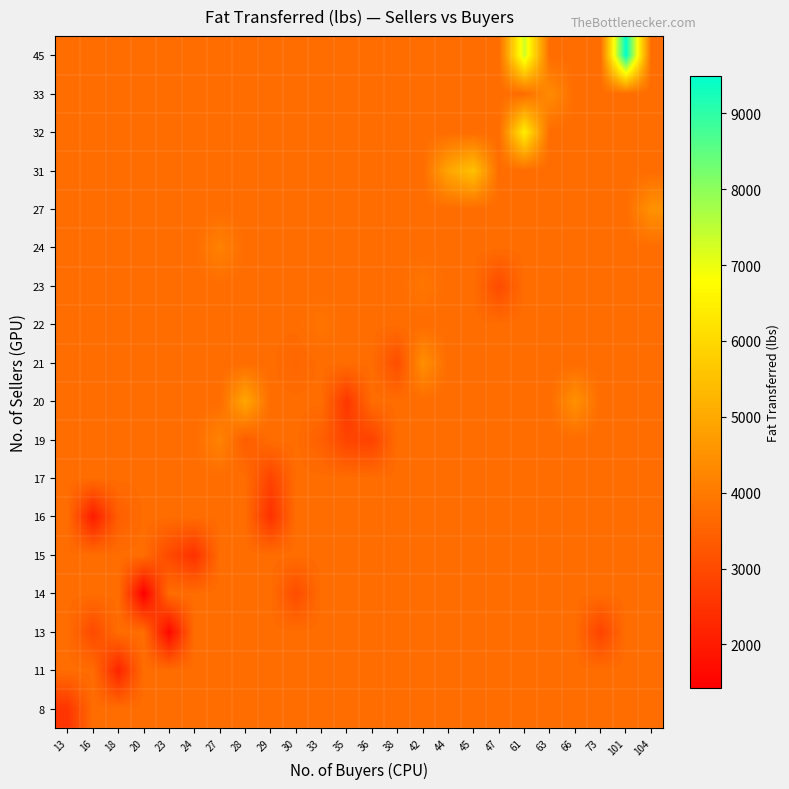

List the series in order of their peak value, highest first.

45, 32, 31, 20, 27, 21, 33, 19, 24, 23, 22, 8, 11, 13, 14, 15, 16, 17